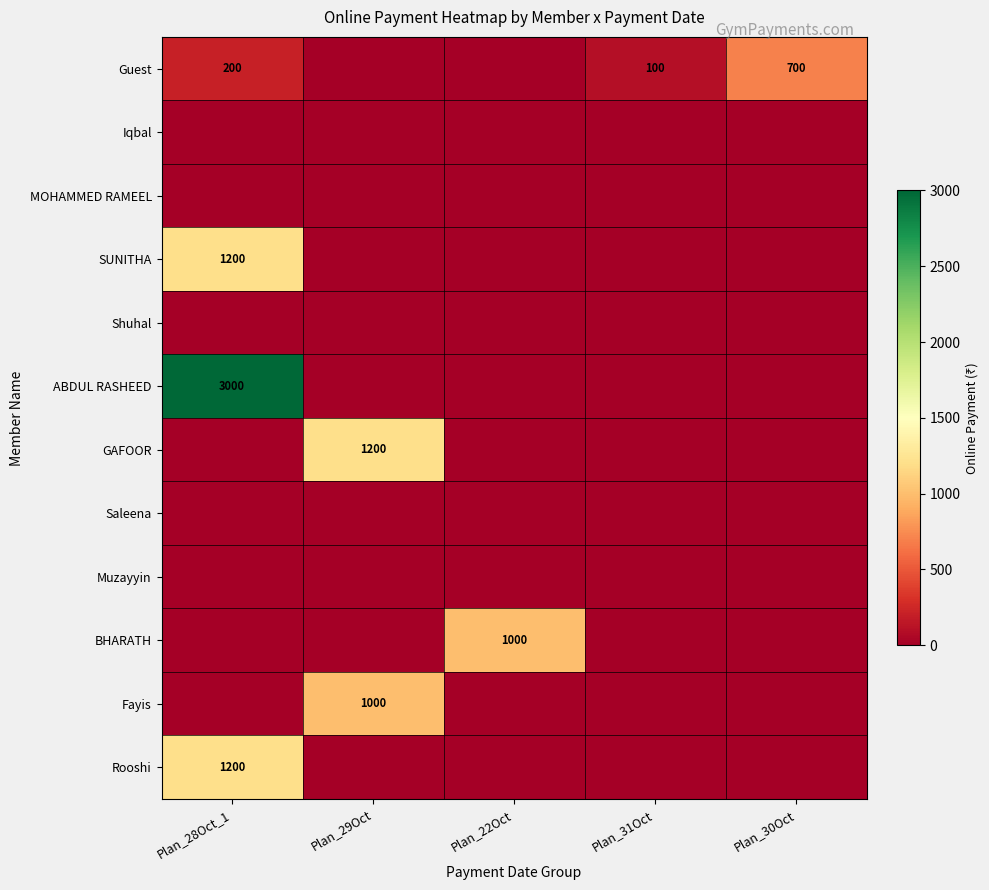

Is it true that BHARATH equals 1000 at Plan_22Oct?

True